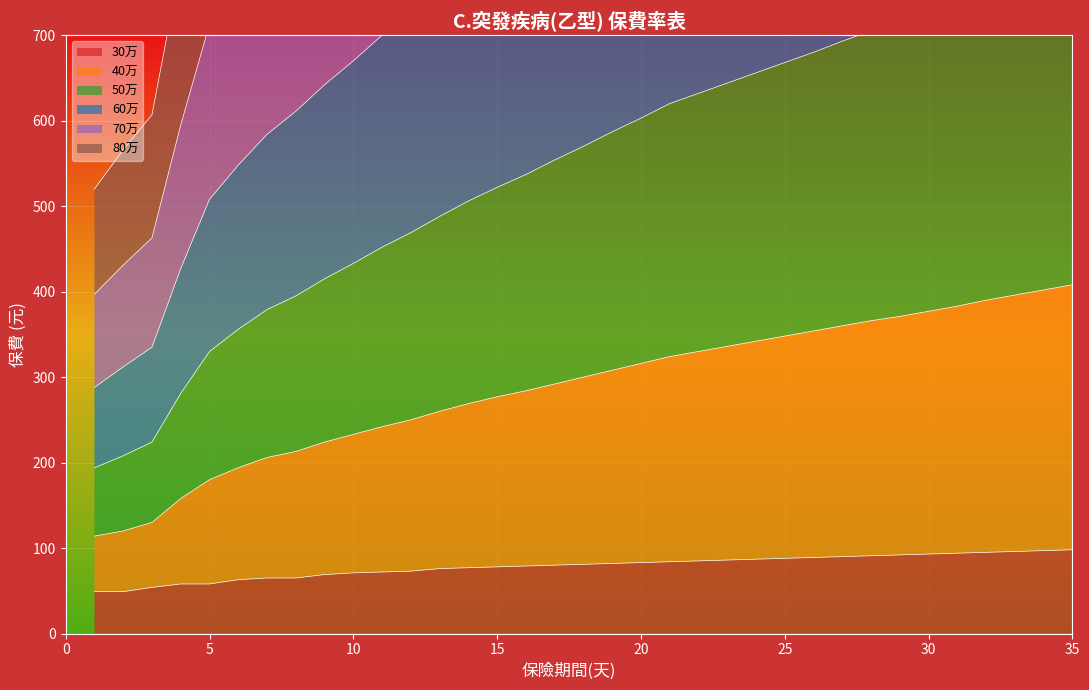

What is the average value of the 50万 series?

1201